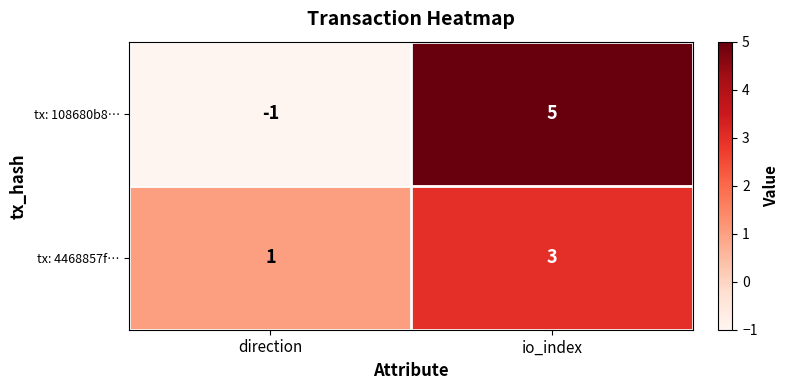

How many categories are shown in the chart?

2